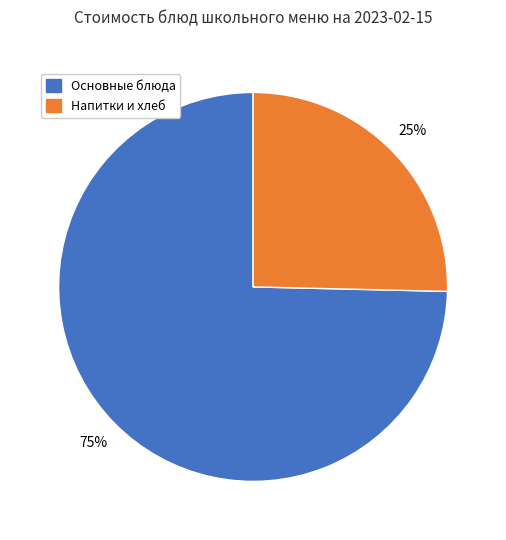

To the nearest percent, what is the average slice percentage?

50%